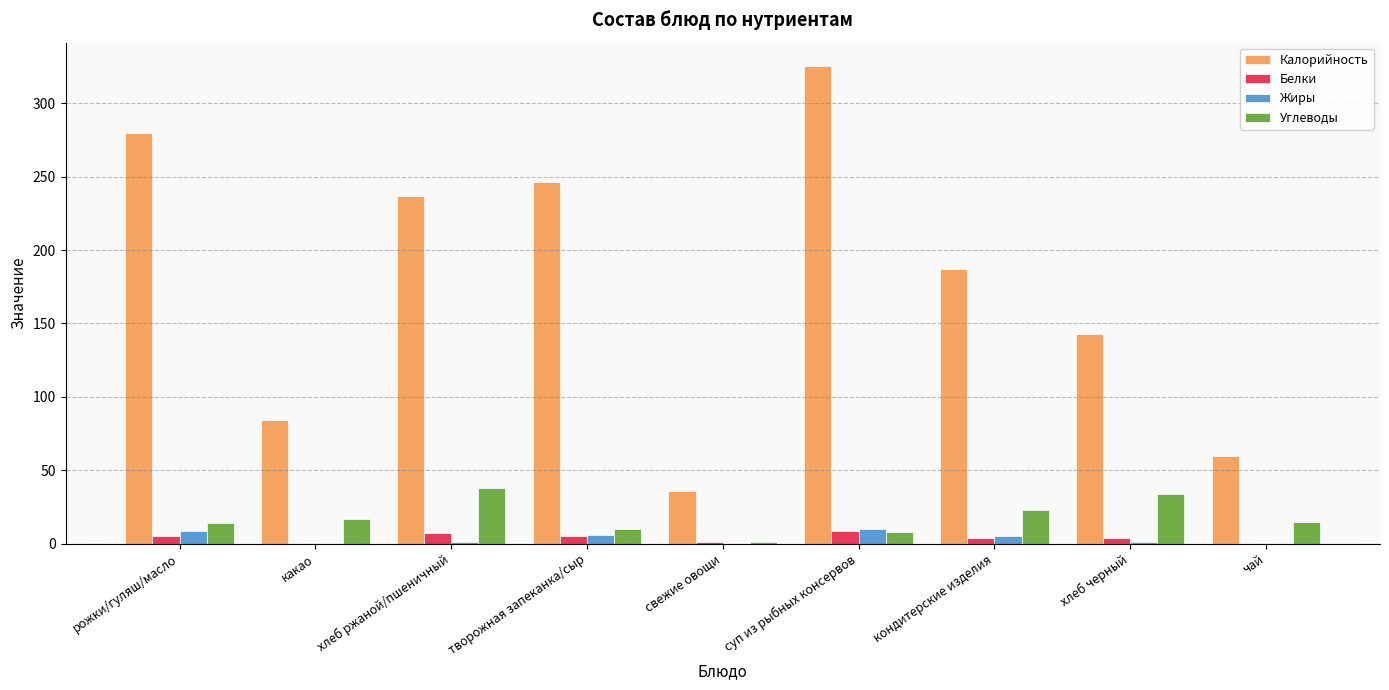

Which series has the largest total across all categories?

Калорийность